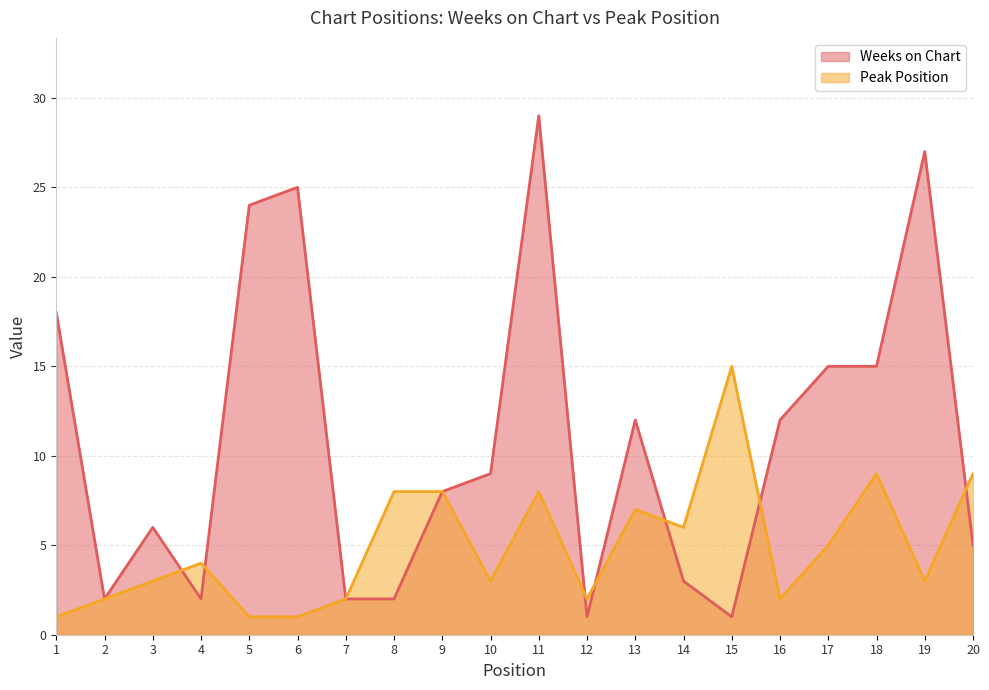

What is the value of the Weeks on Chart point at the 6th from the left?

25